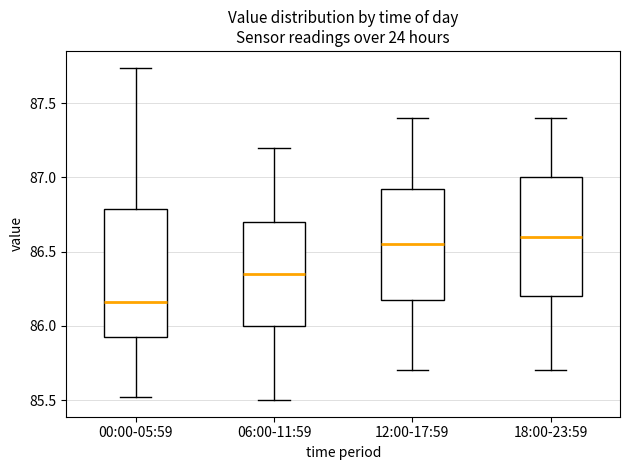

Which box is the tallest, from its lower edge to its upper edge?

00:00-05:59